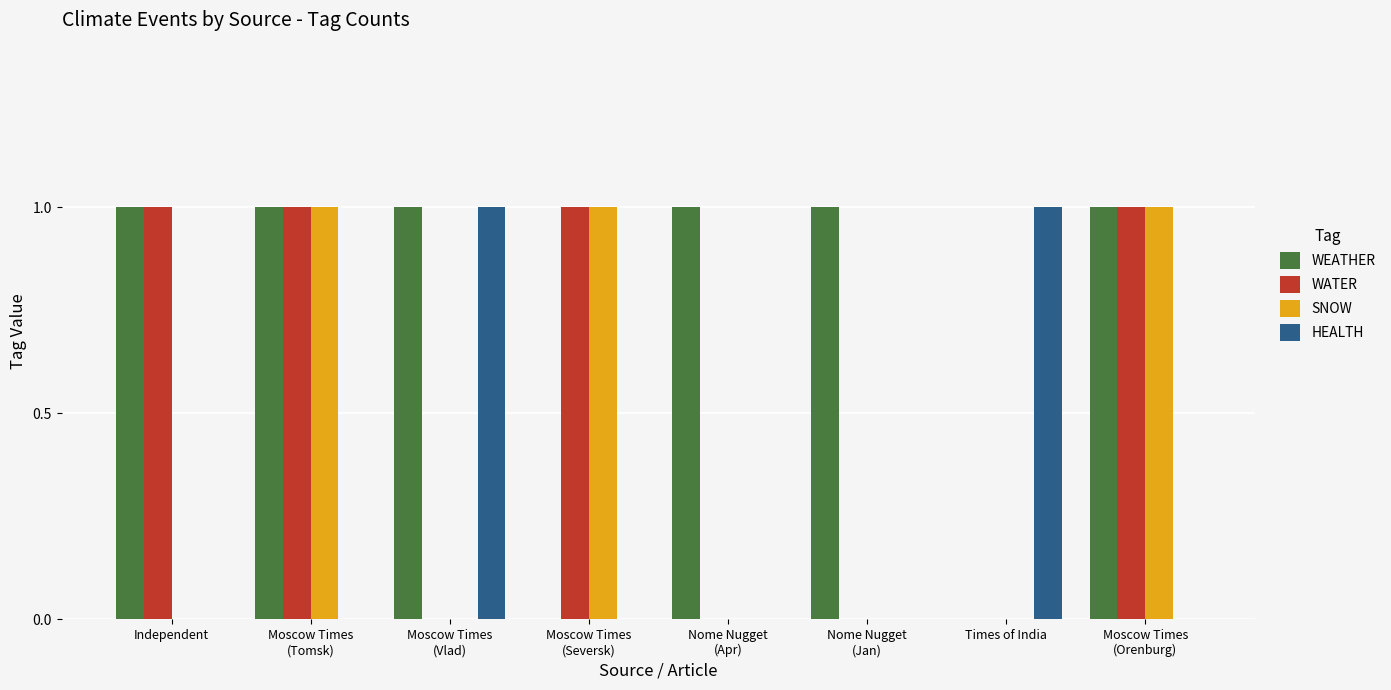

True or false: WEATHER has a value of -1 at Times of India.

False